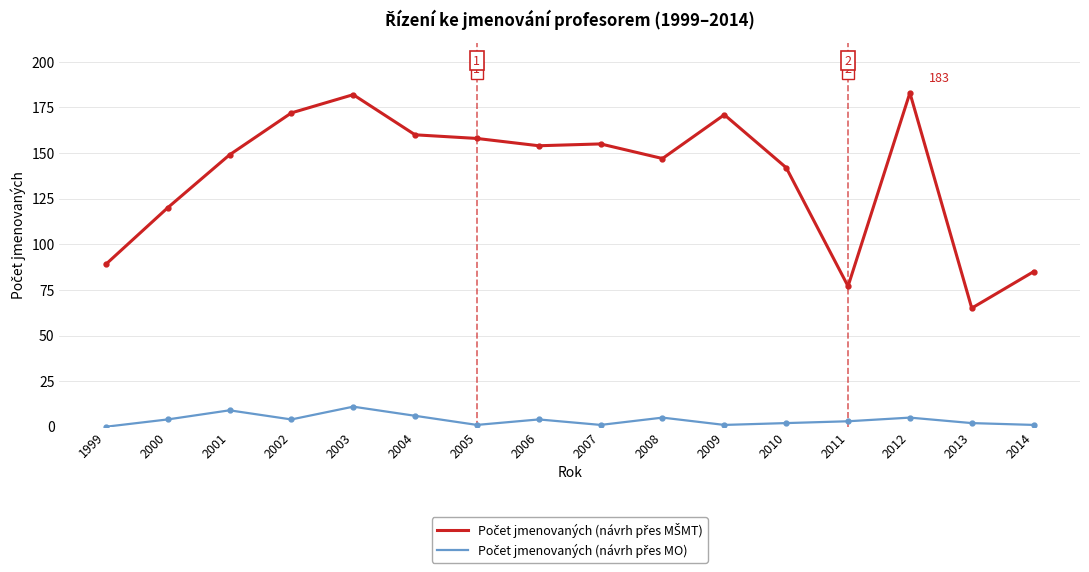

What is the maximum value shown in the chart?

183